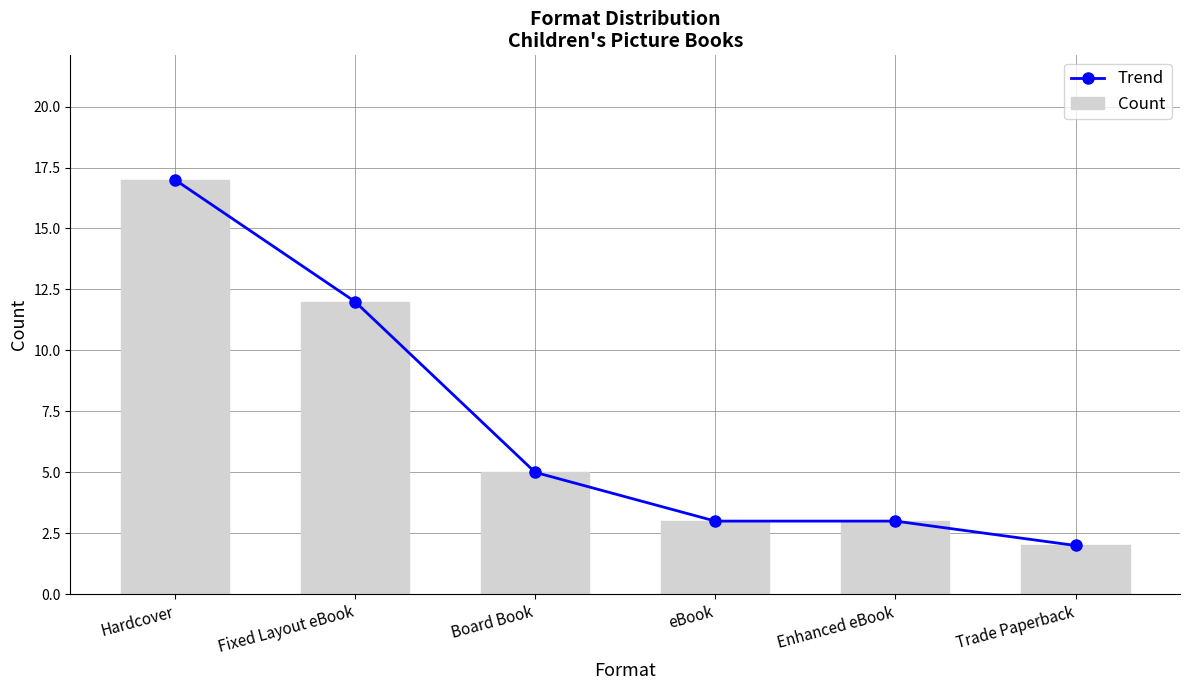

Reading left to right, extract all data points from this chart.

Trend: Hardcover=17	Fixed Layout eBook=12	Board Book=5	eBook=3	Enhanced eBook=3	Trade Paperback=2
Count: Hardcover=17	Fixed Layout eBook=12	Board Book=5	eBook=3	Enhanced eBook=3	Trade Paperback=2